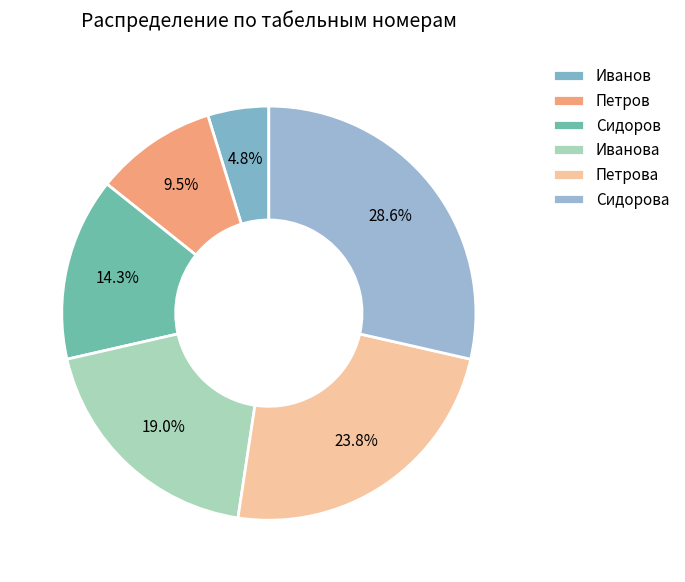

To the nearest percent, what percentage of the pie is Сидорова?

29%